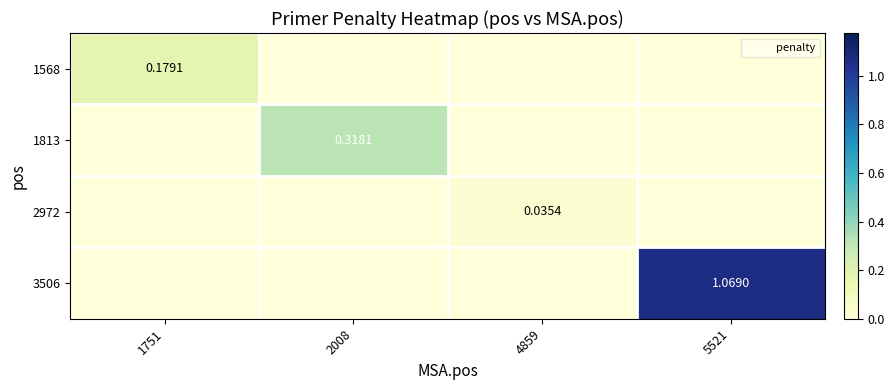

Which category has the lowest value in the 3506 series?

1751